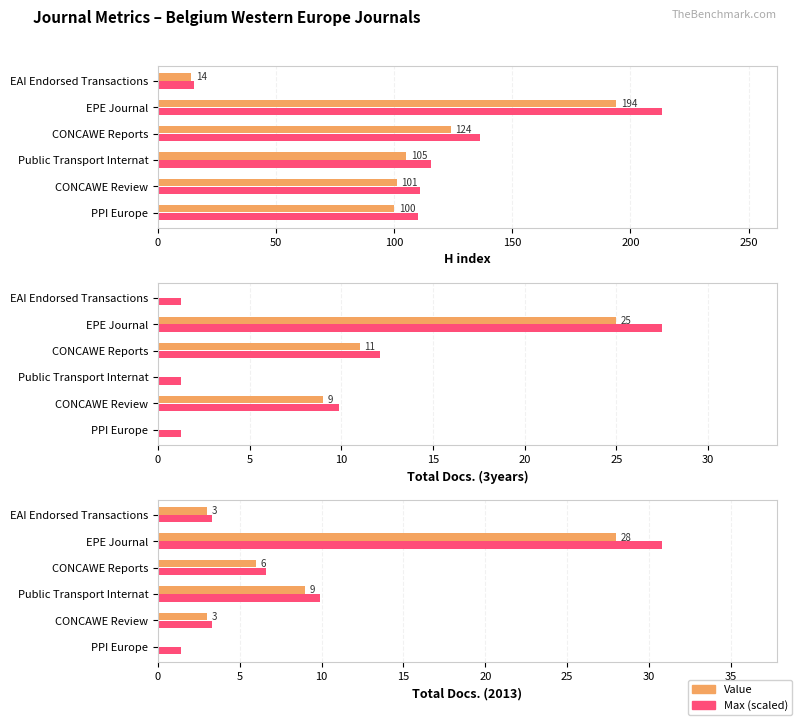

The Value series shows 5.8 at Public Transport Internat. True or false?

False